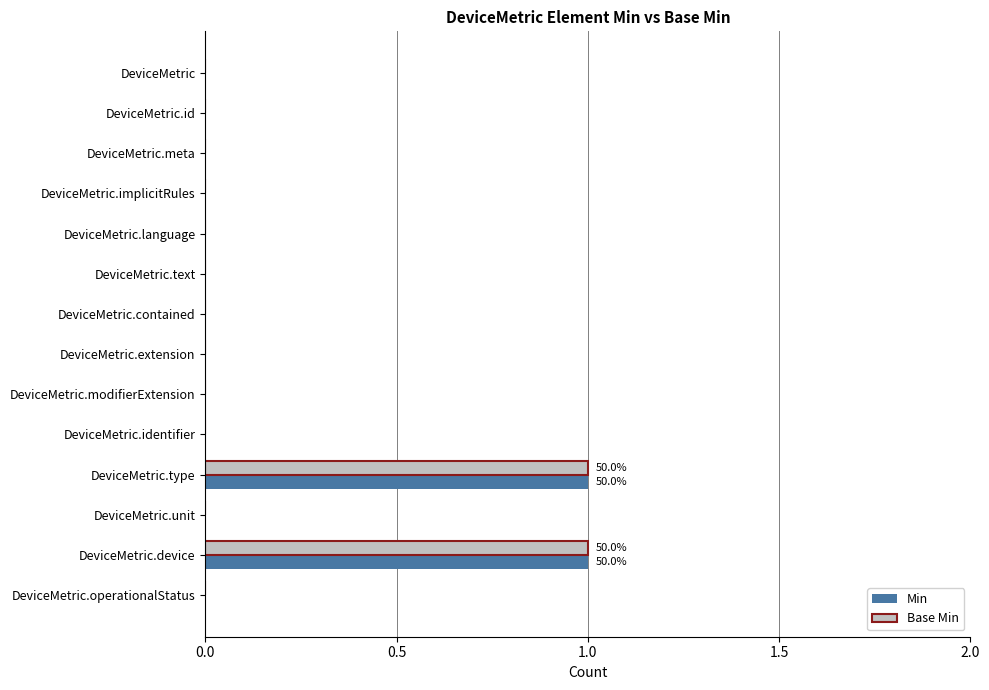

Is the value of Base Min at DeviceMetric.text greater than the value of Min at DeviceMetric.type?

No